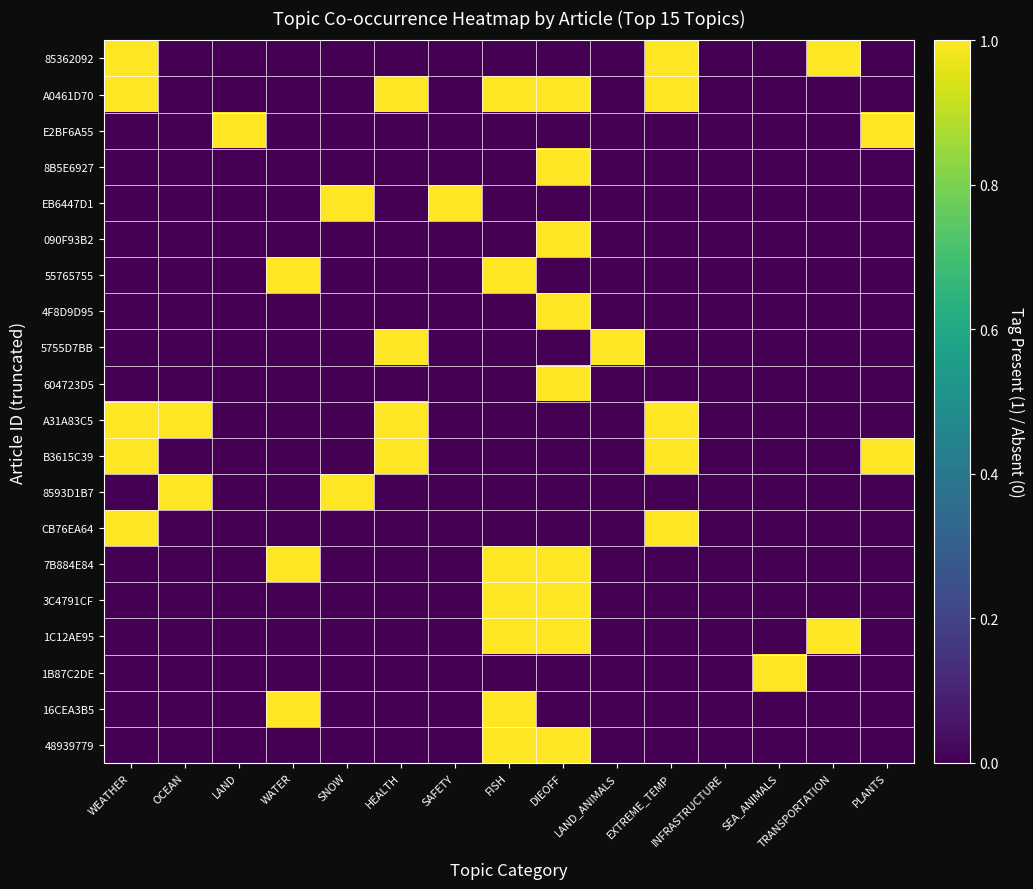

Reading right to left, extract all data points from this chart.

85362092: PLANTS=0	TRANSPORTATION=1	SEA_ANIMALS=0	INFRASTRUCTURE=0	EXTREME_TEMP=1	LAND_ANIMALS=0	DIEOFF=0	FISH=0	SAFETY=0	HEALTH=0	SNOW=0	WATER=0	LAND=0	OCEAN=0	WEATHER=1
A0461D70: PLANTS=0	TRANSPORTATION=0	SEA_ANIMALS=0	INFRASTRUCTURE=0	EXTREME_TEMP=1	LAND_ANIMALS=0	DIEOFF=1	FISH=1	SAFETY=0	HEALTH=1	SNOW=0	WATER=0	LAND=0	OCEAN=0	WEATHER=1
E2BF6A55: PLANTS=1	TRANSPORTATION=0	SEA_ANIMALS=0	INFRASTRUCTURE=0	EXTREME_TEMP=0	LAND_ANIMALS=0	DIEOFF=0	FISH=0	SAFETY=0	HEALTH=0	SNOW=0	WATER=0	LAND=1	OCEAN=0	WEATHER=0
8B5E6927: PLANTS=0	TRANSPORTATION=0	SEA_ANIMALS=0	INFRASTRUCTURE=0	EXTREME_TEMP=0	LAND_ANIMALS=0	DIEOFF=1	FISH=0	SAFETY=0	HEALTH=0	SNOW=0	WATER=0	LAND=0	OCEAN=0	WEATHER=0
EB6447D1: PLANTS=0	TRANSPORTATION=0	SEA_ANIMALS=0	INFRASTRUCTURE=0	EXTREME_TEMP=0	LAND_ANIMALS=0	DIEOFF=0	FISH=0	SAFETY=1	HEALTH=0	SNOW=1	WATER=0	LAND=0	OCEAN=0	WEATHER=0
090F93B2: PLANTS=0	TRANSPORTATION=0	SEA_ANIMALS=0	INFRASTRUCTURE=0	EXTREME_TEMP=0	LAND_ANIMALS=0	DIEOFF=1	FISH=0	SAFETY=0	HEALTH=0	SNOW=0	WATER=0	LAND=0	OCEAN=0	WEATHER=0
55765755: PLANTS=0	TRANSPORTATION=0	SEA_ANIMALS=0	INFRASTRUCTURE=0	EXTREME_TEMP=0	LAND_ANIMALS=0	DIEOFF=0	FISH=1	SAFETY=0	HEALTH=0	SNOW=0	WATER=1	LAND=0	OCEAN=0	WEATHER=0
4F8D9D95: PLANTS=0	TRANSPORTATION=0	SEA_ANIMALS=0	INFRASTRUCTURE=0	EXTREME_TEMP=0	LAND_ANIMALS=0	DIEOFF=1	FISH=0	SAFETY=0	HEALTH=0	SNOW=0	WATER=0	LAND=0	OCEAN=0	WEATHER=0
5755D7BB: PLANTS=0	TRANSPORTATION=0	SEA_ANIMALS=0	INFRASTRUCTURE=0	EXTREME_TEMP=0	LAND_ANIMALS=1	DIEOFF=0	FISH=0	SAFETY=0	HEALTH=1	SNOW=0	WATER=0	LAND=0	OCEAN=0	WEATHER=0
604723D5: PLANTS=0	TRANSPORTATION=0	SEA_ANIMALS=0	INFRASTRUCTURE=0	EXTREME_TEMP=0	LAND_ANIMALS=0	DIEOFF=1	FISH=0	SAFETY=0	HEALTH=0	SNOW=0	WATER=0	LAND=0	OCEAN=0	WEATHER=0
A31A83C5: PLANTS=0	TRANSPORTATION=0	SEA_ANIMALS=0	INFRASTRUCTURE=0	EXTREME_TEMP=1	LAND_ANIMALS=0	DIEOFF=0	FISH=0	SAFETY=0	HEALTH=1	SNOW=0	WATER=0	LAND=0	OCEAN=1	WEATHER=1
B3615C39: PLANTS=1	TRANSPORTATION=0	SEA_ANIMALS=0	INFRASTRUCTURE=0	EXTREME_TEMP=1	LAND_ANIMALS=0	DIEOFF=0	FISH=0	SAFETY=0	HEALTH=1	SNOW=0	WATER=0	LAND=0	OCEAN=0	WEATHER=1
8593D1B7: PLANTS=0	TRANSPORTATION=0	SEA_ANIMALS=0	INFRASTRUCTURE=0	EXTREME_TEMP=0	LAND_ANIMALS=0	DIEOFF=0	FISH=0	SAFETY=0	HEALTH=0	SNOW=1	WATER=0	LAND=0	OCEAN=1	WEATHER=0
CB76EA64: PLANTS=0	TRANSPORTATION=0	SEA_ANIMALS=0	INFRASTRUCTURE=0	EXTREME_TEMP=1	LAND_ANIMALS=0	DIEOFF=0	FISH=0	SAFETY=0	HEALTH=0	SNOW=0	WATER=0	LAND=0	OCEAN=0	WEATHER=1
7B884E84: PLANTS=0	TRANSPORTATION=0	SEA_ANIMALS=0	INFRASTRUCTURE=0	EXTREME_TEMP=0	LAND_ANIMALS=0	DIEOFF=1	FISH=1	SAFETY=0	HEALTH=0	SNOW=0	WATER=1	LAND=0	OCEAN=0	WEATHER=0
3C4791CF: PLANTS=0	TRANSPORTATION=0	SEA_ANIMALS=0	INFRASTRUCTURE=0	EXTREME_TEMP=0	LAND_ANIMALS=0	DIEOFF=1	FISH=1	SAFETY=0	HEALTH=0	SNOW=0	WATER=0	LAND=0	OCEAN=0	WEATHER=0
1C12AE95: PLANTS=0	TRANSPORTATION=1	SEA_ANIMALS=0	INFRASTRUCTURE=0	EXTREME_TEMP=0	LAND_ANIMALS=0	DIEOFF=1	FISH=1	SAFETY=0	HEALTH=0	SNOW=0	WATER=0	LAND=0	OCEAN=0	WEATHER=0
1B87C2DE: PLANTS=0	TRANSPORTATION=0	SEA_ANIMALS=1	INFRASTRUCTURE=0	EXTREME_TEMP=0	LAND_ANIMALS=0	DIEOFF=0	FISH=0	SAFETY=0	HEALTH=0	SNOW=0	WATER=0	LAND=0	OCEAN=0	WEATHER=0
16CEA3B5: PLANTS=0	TRANSPORTATION=0	SEA_ANIMALS=0	INFRASTRUCTURE=0	EXTREME_TEMP=0	LAND_ANIMALS=0	DIEOFF=0	FISH=1	SAFETY=0	HEALTH=0	SNOW=0	WATER=1	LAND=0	OCEAN=0	WEATHER=0
48939779: PLANTS=0	TRANSPORTATION=0	SEA_ANIMALS=0	INFRASTRUCTURE=0	EXTREME_TEMP=0	LAND_ANIMALS=0	DIEOFF=1	FISH=1	SAFETY=0	HEALTH=0	SNOW=0	WATER=0	LAND=0	OCEAN=0	WEATHER=0